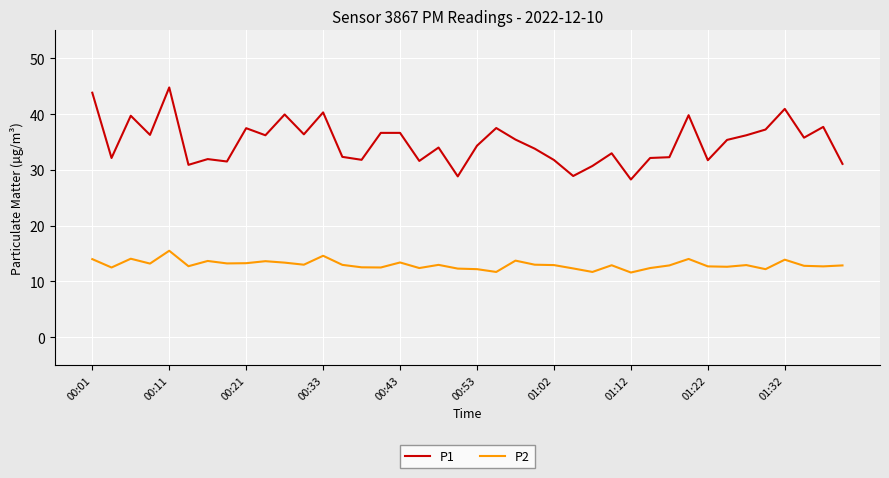

What is the smallest value displayed?

11.6